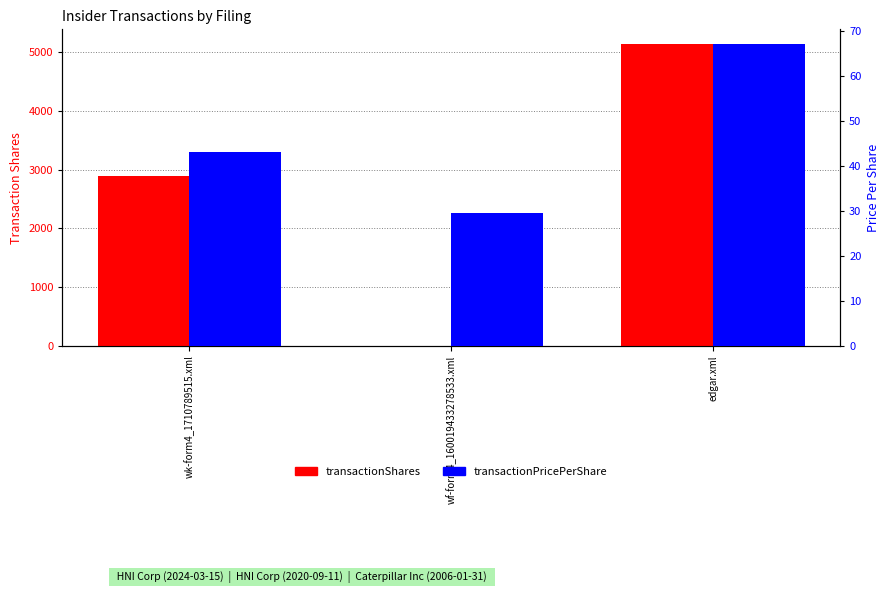

At how many categories does at least one series exceed 1989?

2